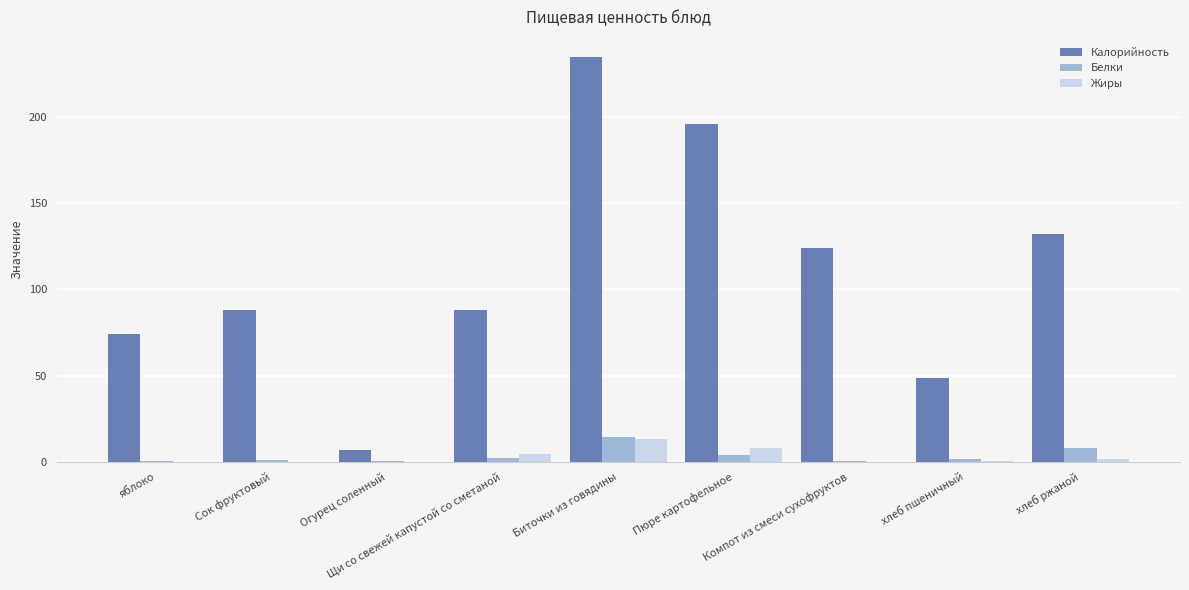

What is the sum of all Жиры values?

27.0